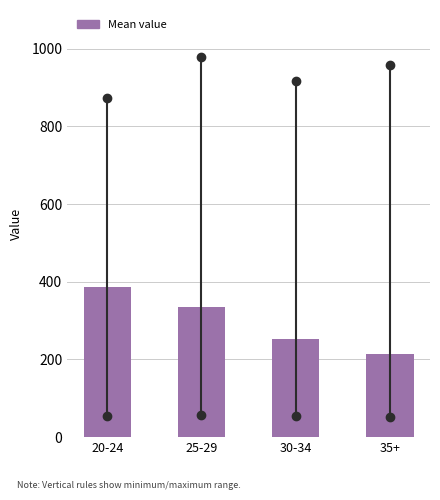

Reading left to right, extract all data points from this chart.

20-24=386	25-29=336	30-34=254	35+=215